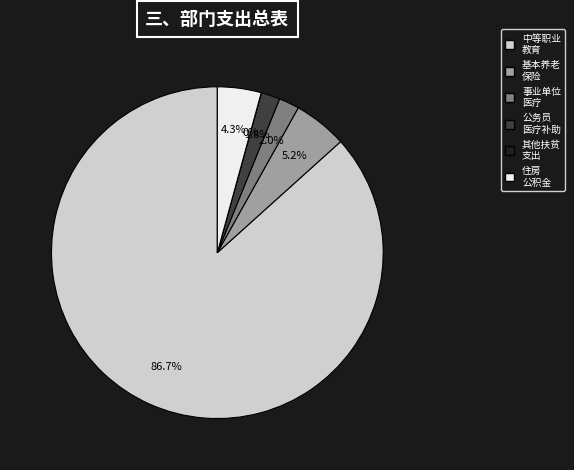

Which category has the biggest portion of the pie?

中等职业教育